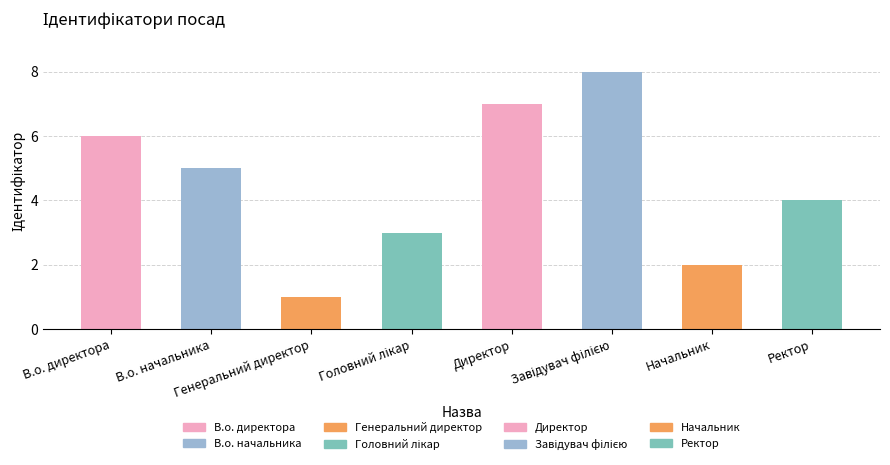

What is the difference between the maximum and second lowest values?

6